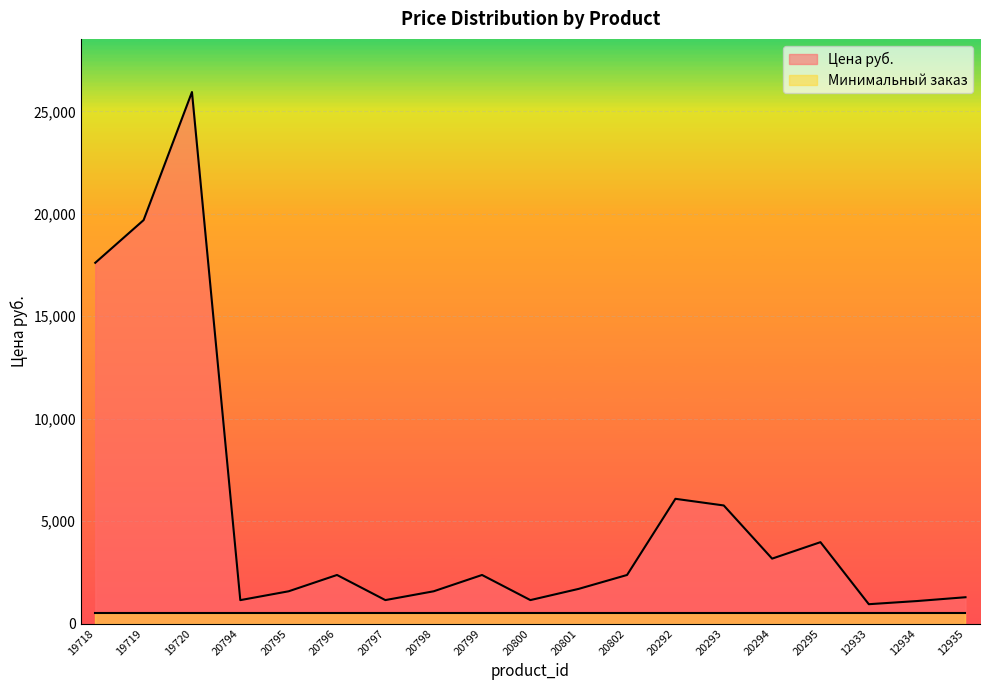

Is it true that the value at 12934 is 1096.9?

True